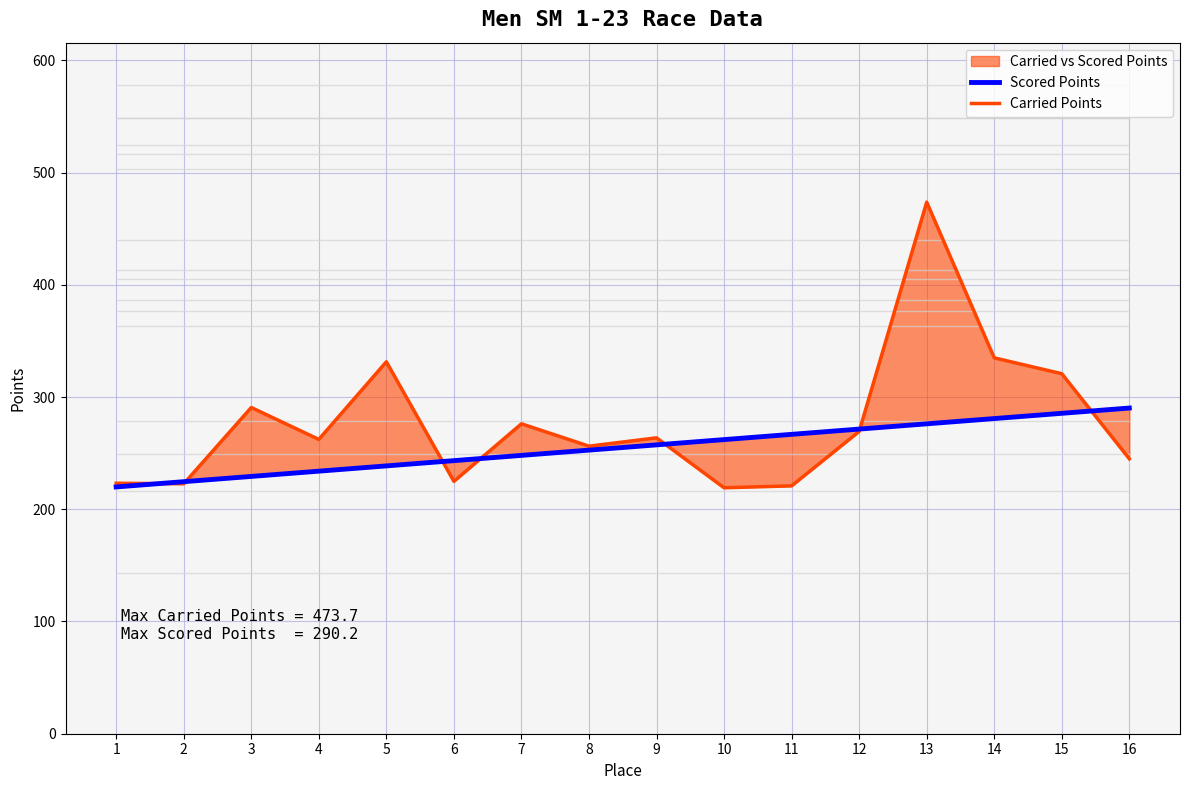

Is this an area chart (filled region under the line)?

No